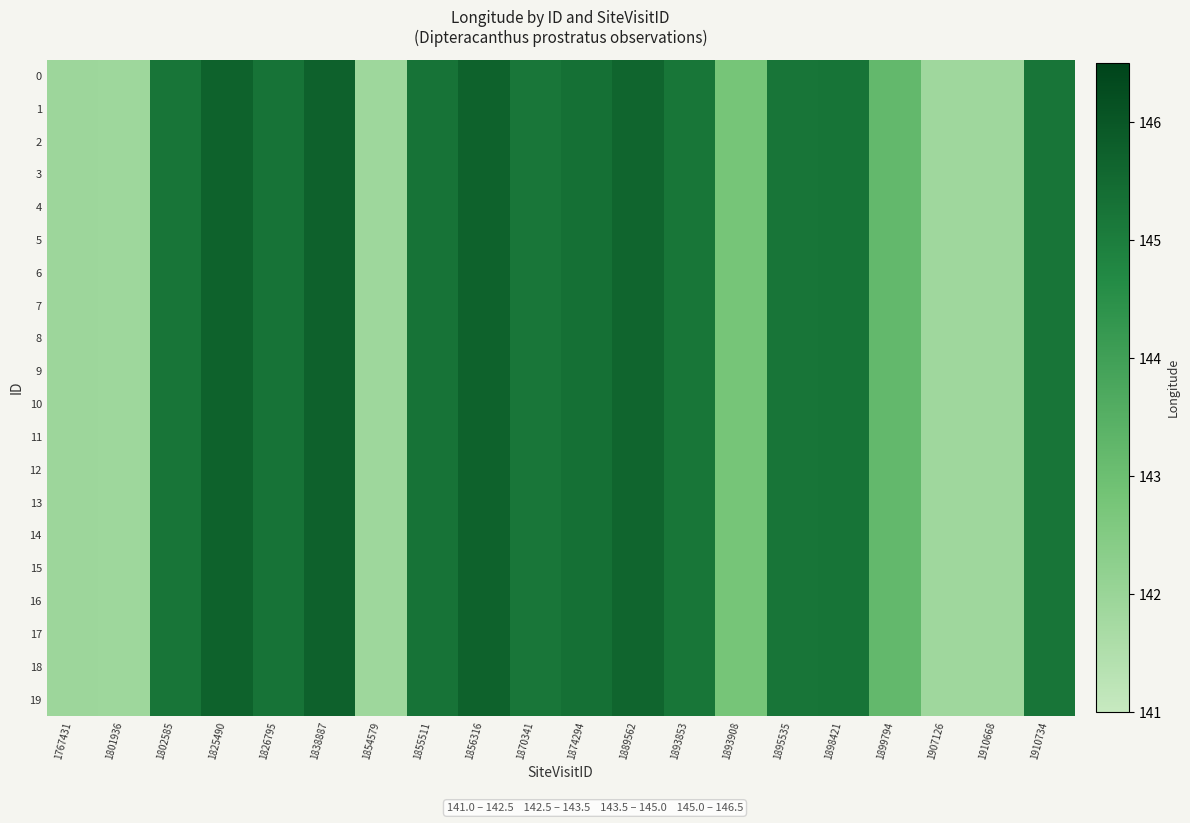

Rank the series by their maximum value, from highest to lowest.

0, 1, 2, 3, 4, 5, 6, 7, 8, 9, 10, 11, 12, 13, 14, 15, 16, 17, 18, 19